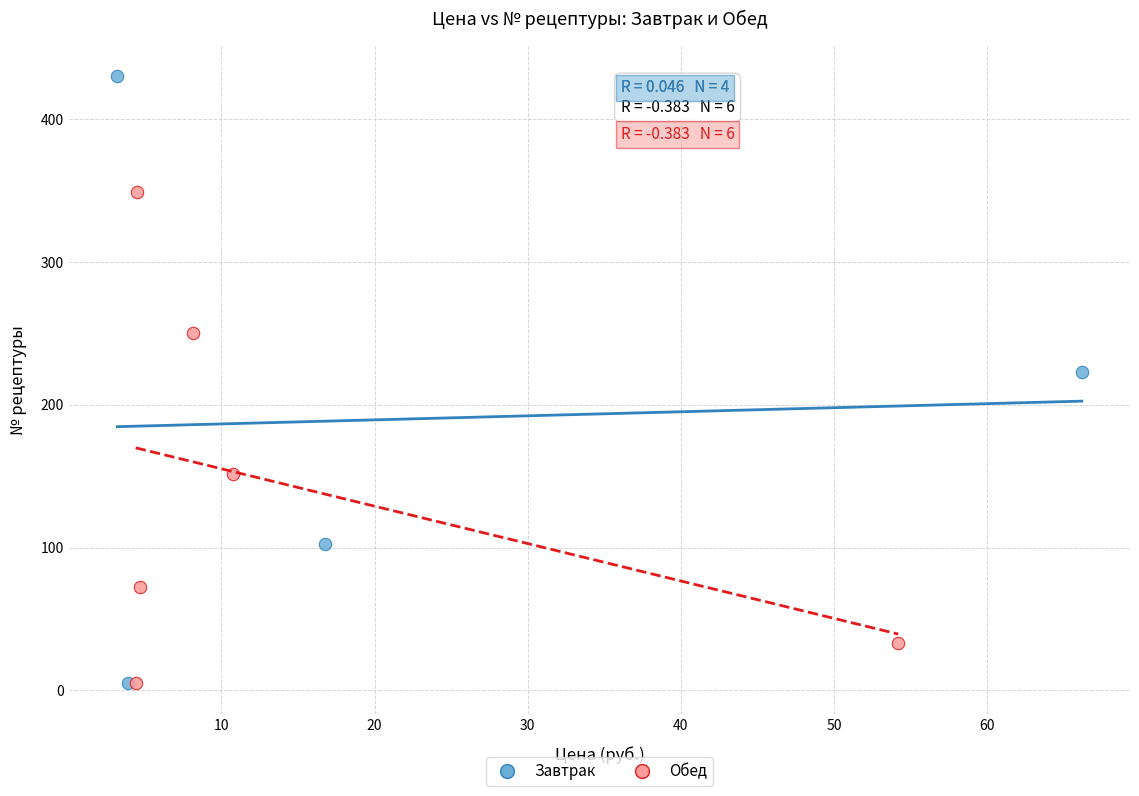

Which series has the largest Y range (max minus min)?

Завтрак